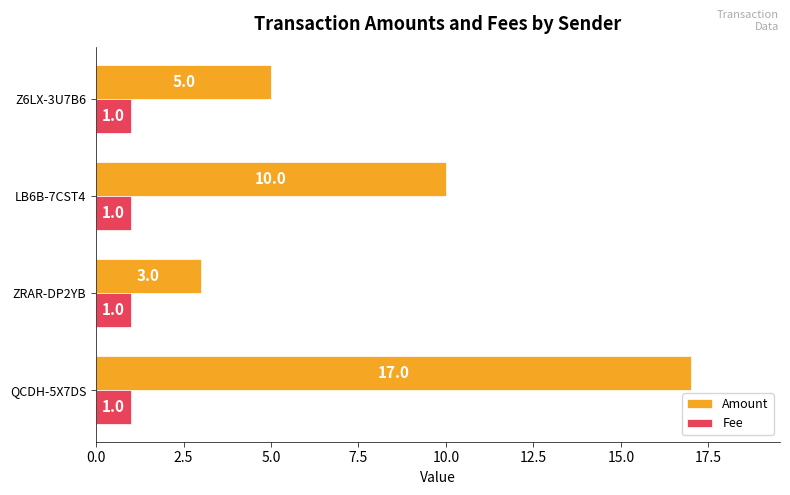

Rank the categories by Amount value from lowest to highest.

ZRAR-DP2YB, Z6LX-3U7B6, LB6B-7CST4, QCDH-5X7DS